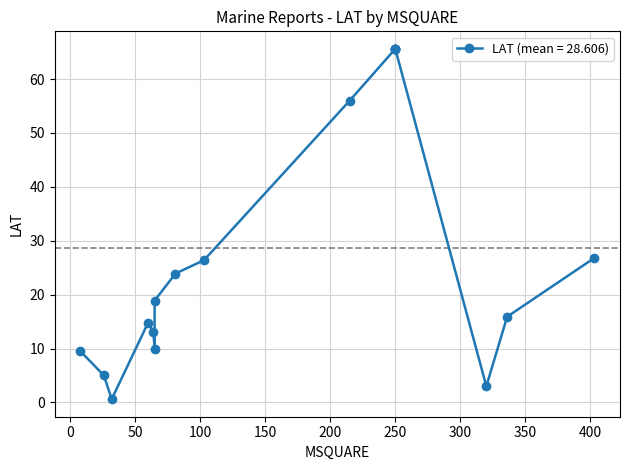

What value does the data have at 250?

65.6